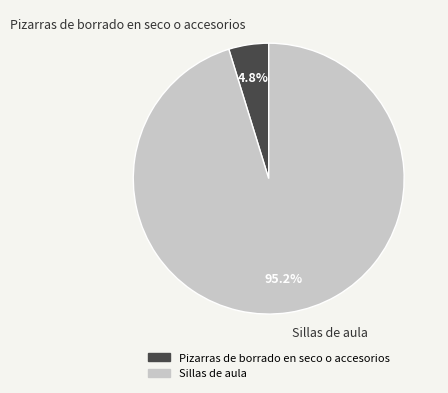

Is it true that Sillas de aula is 82% of the pie?

False